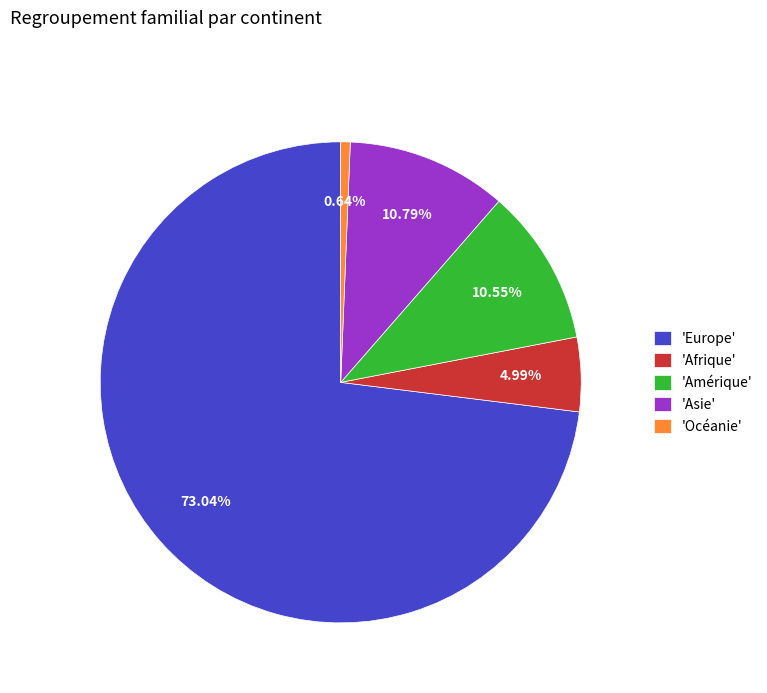

To the nearest percent, what is the average slice percentage?

20%